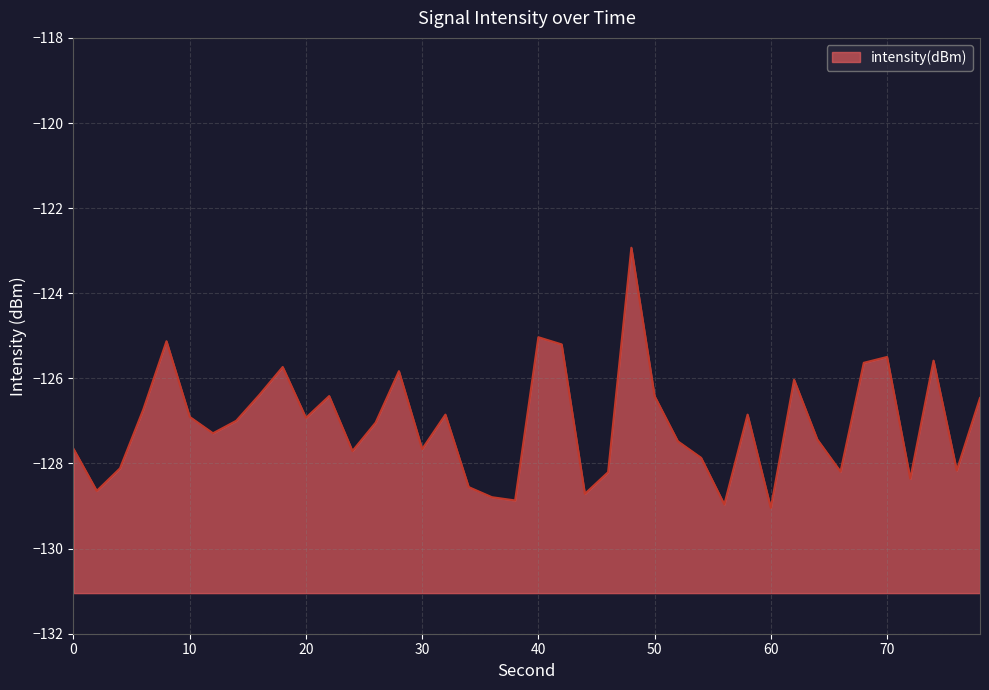

The chart shows a value of -129.0 at 60. True or false?

True